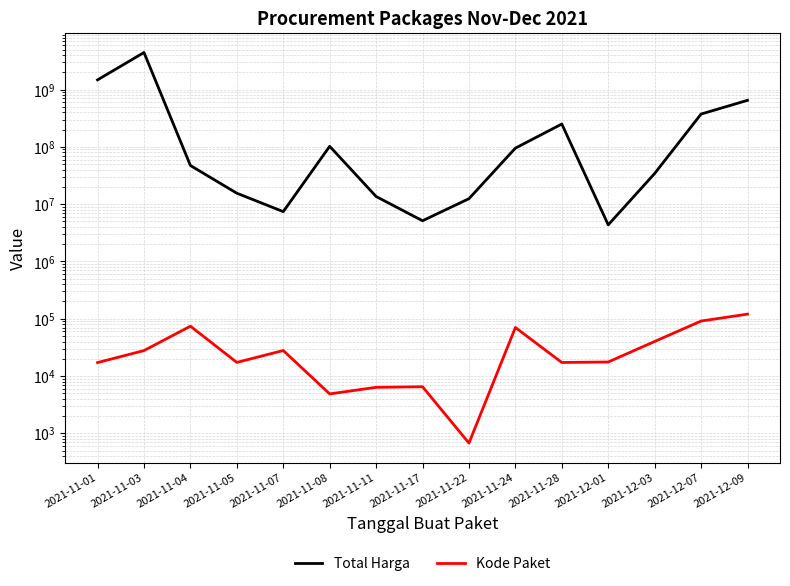

The Total Harga series shows 6502087.3 at 2021-12-01. True or false?

False